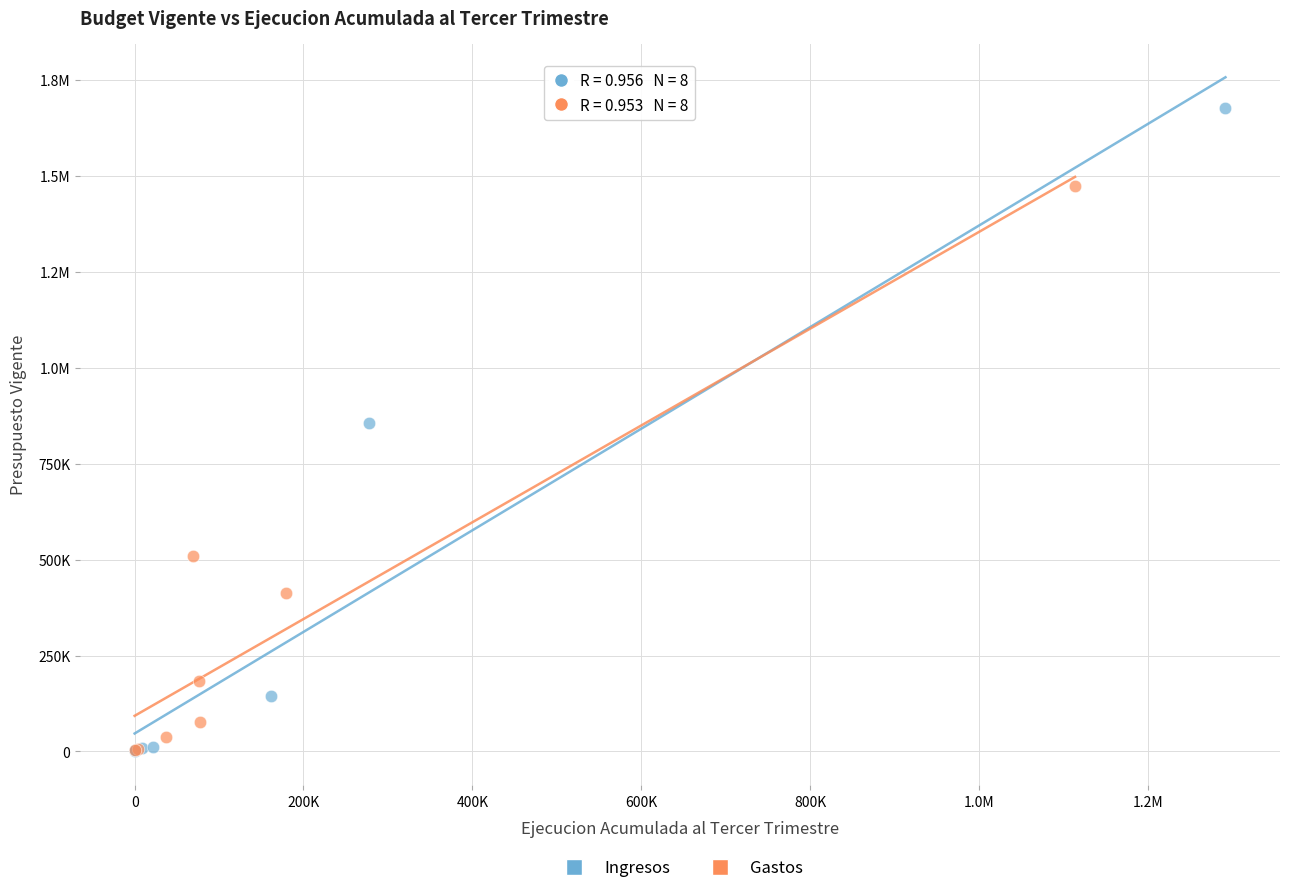

What are all the series names shown in the legend?

Ingresos, Gastos